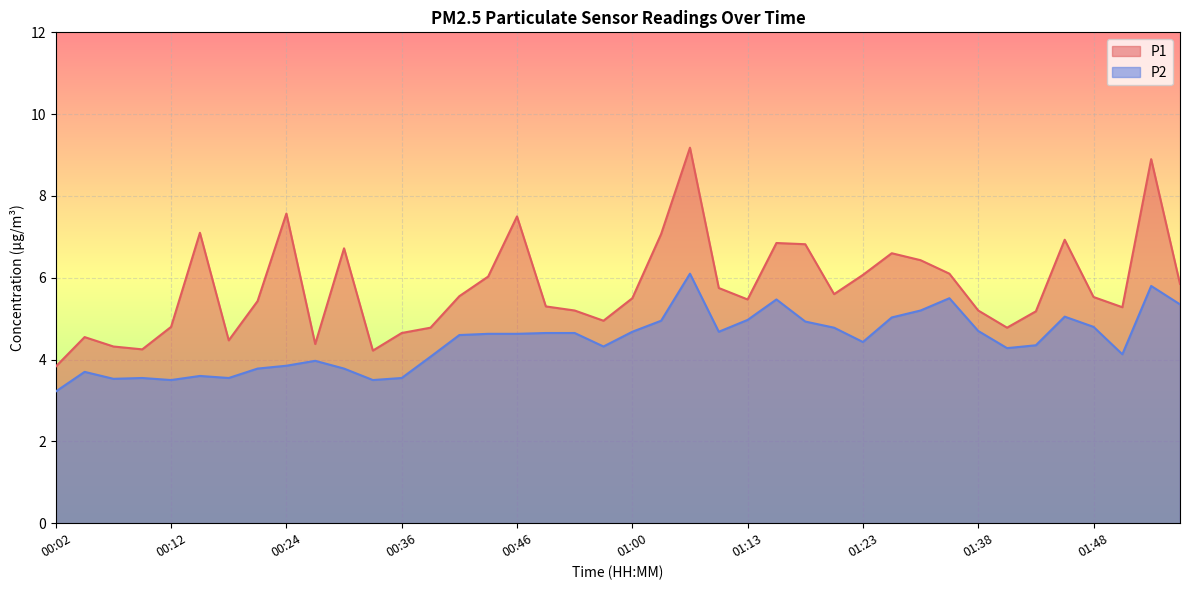

What are all the series names shown in the legend?

P1, P2